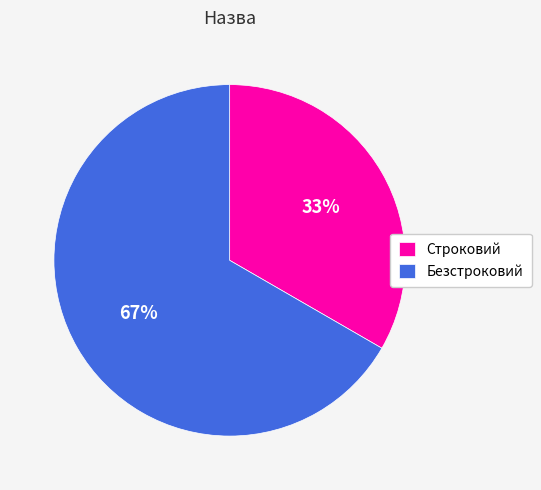

How many slices are in this pie chart?

2